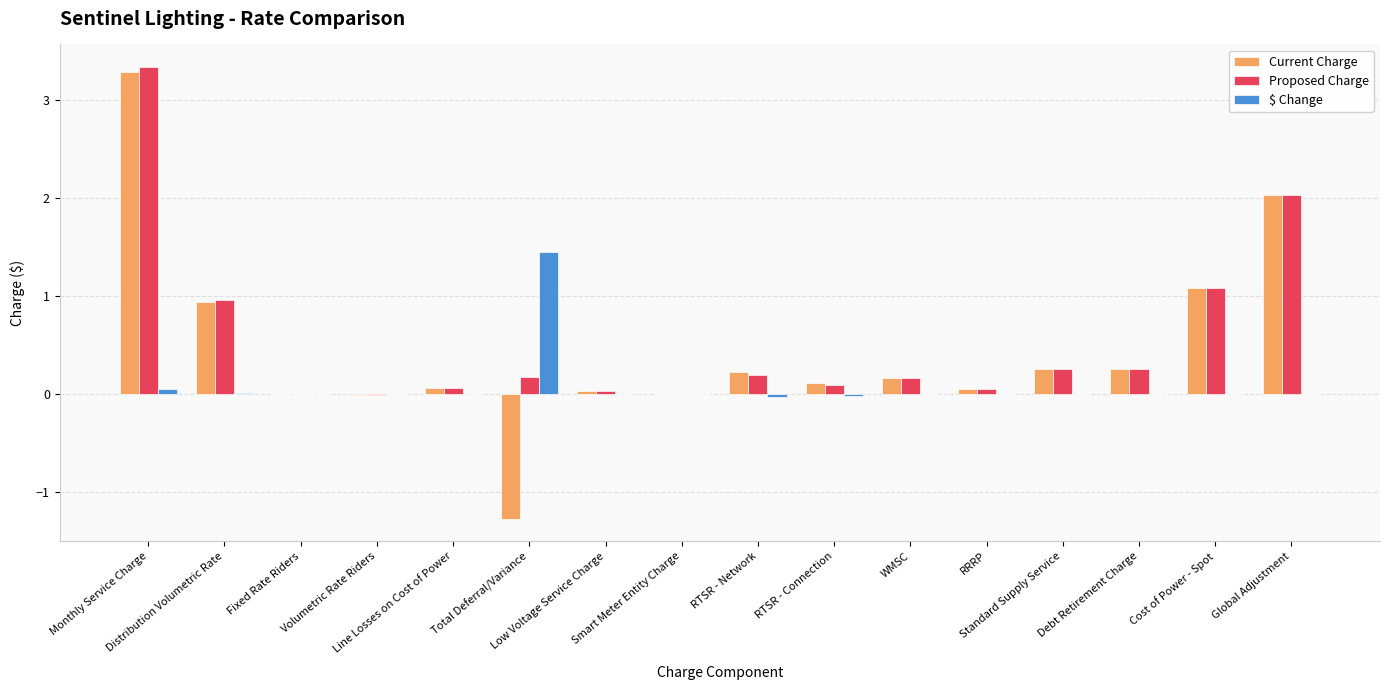

Count the number of data series in this chart.

3